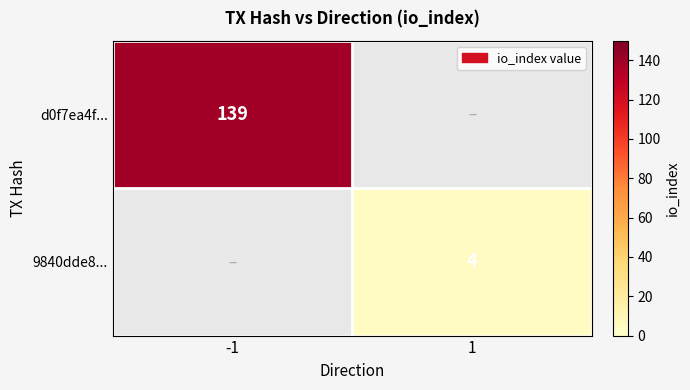

Is it true that d0f7ea4f... equals 139 at -1?

True